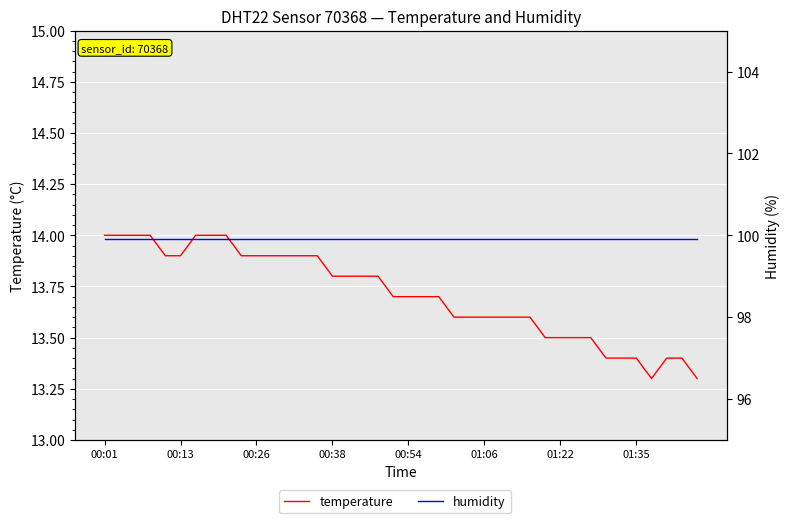

At 11, list the series in order from smallest to largest.

temperature, humidity